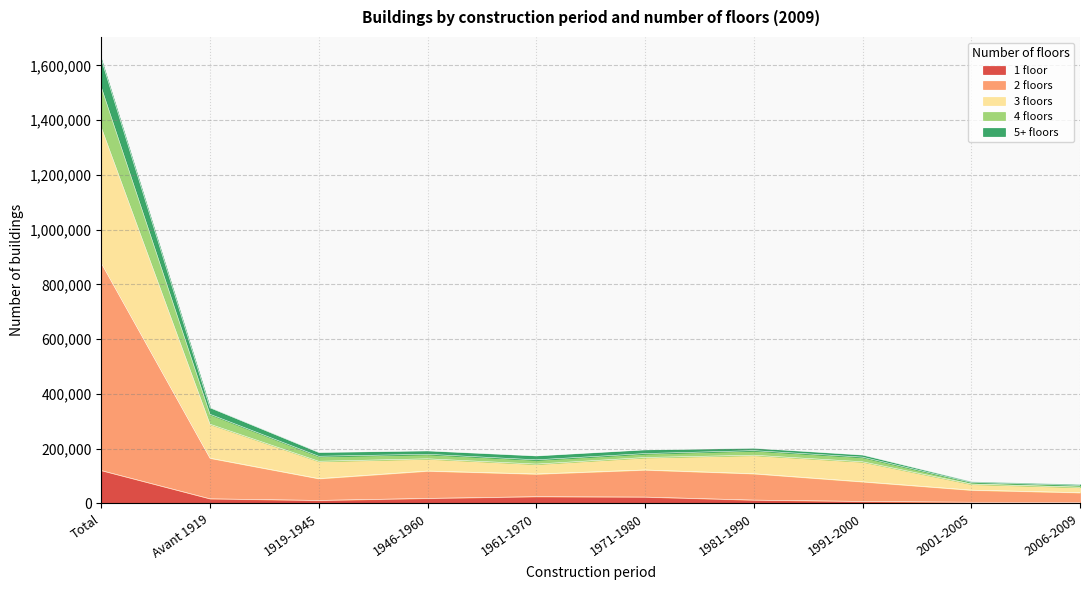

True or false: 3 floors and 5+ floors intersect in this chart.

False